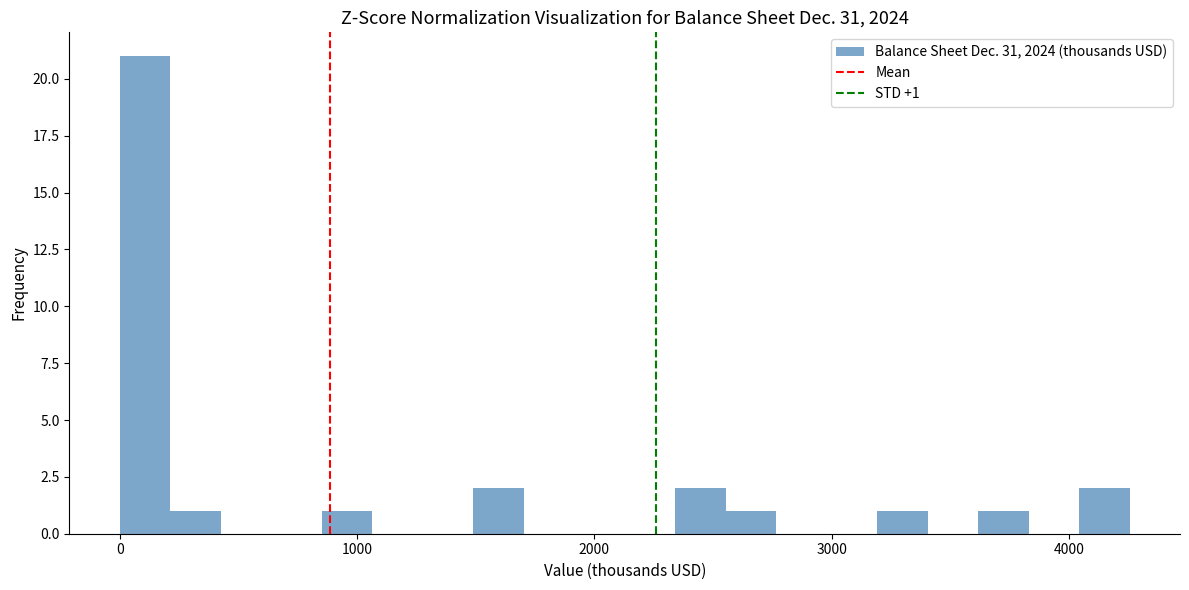

Read against the x-axis, roughly where is the centre of the tallest bar?

100